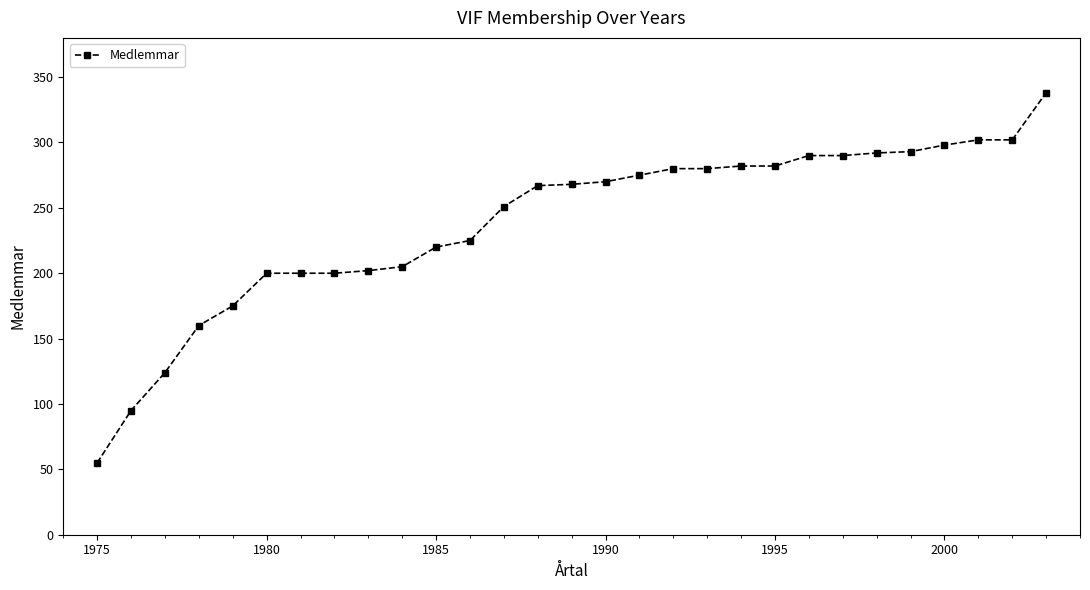

What is the maximum value shown in the chart?

338